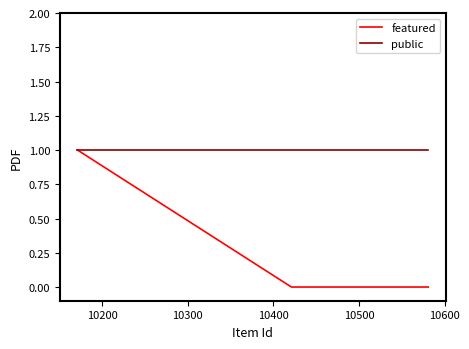

Which series has the widest spread of values?

featured